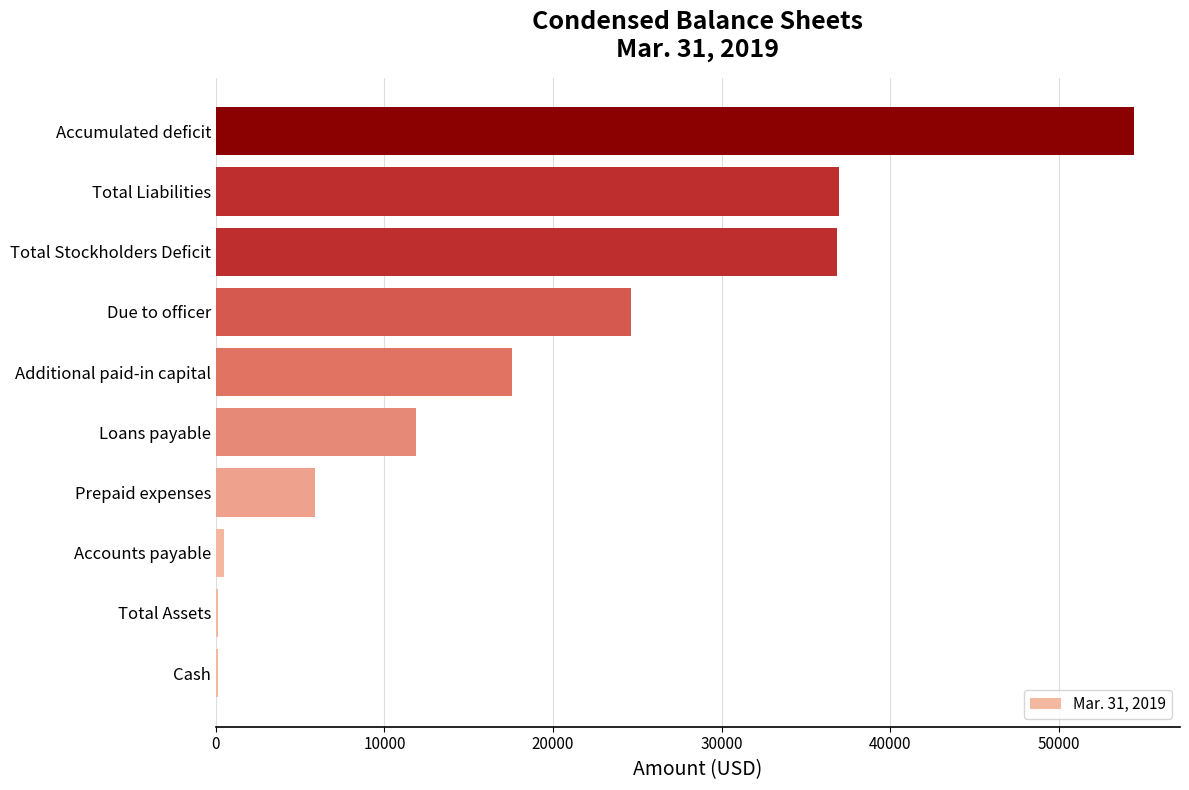

Between Prepaid expenses and Accumulated deficit, which is larger?

Accumulated deficit